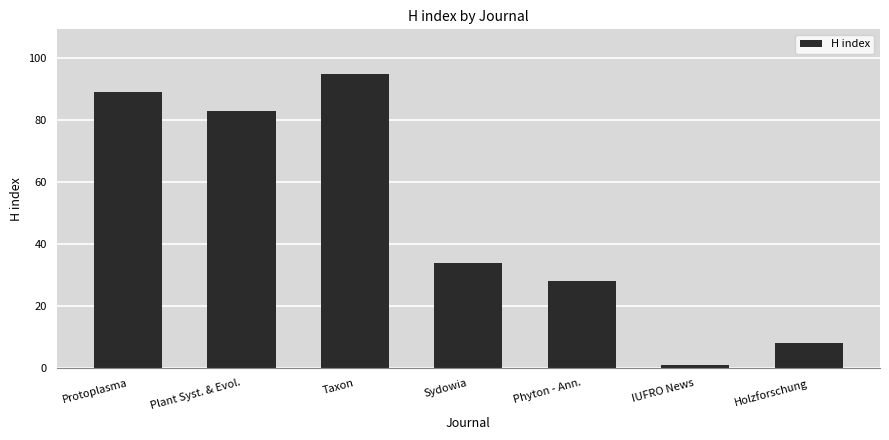

Between Protoplasma and Taxon, which is larger?

Taxon